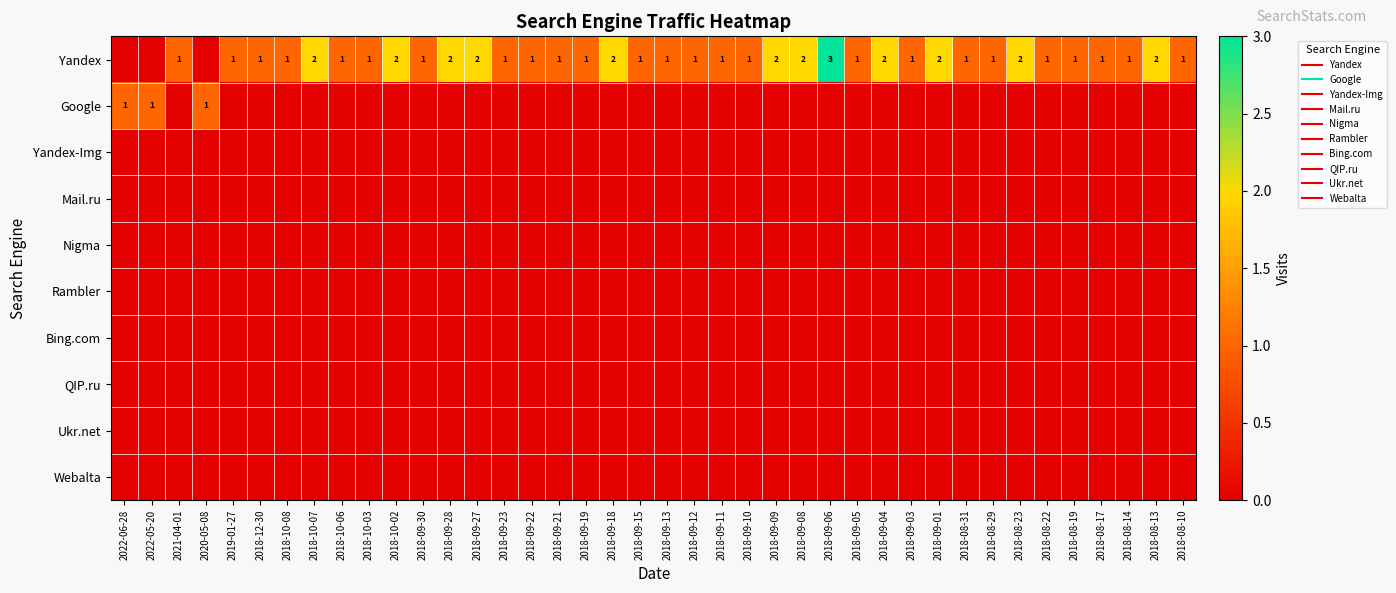

List the labels in order of Yandex value, smallest first.

2022-06-28, 2022-05-20, 2020-05-08, 2021-04-01, 2019-01-27, 2018-12-30, 2018-10-08, 2018-10-06, 2018-10-03, 2018-09-30, 2018-09-23, 2018-09-22, 2018-09-21, 2018-09-19, 2018-09-15, 2018-09-13, 2018-09-12, 2018-09-11, 2018-09-10, 2018-09-05, 2018-09-03, 2018-08-31, 2018-08-29, 2018-08-22, 2018-08-19, 2018-08-17, 2018-08-14, 2018-08-10, 2018-10-07, 2018-10-02, 2018-09-28, 2018-09-27, 2018-09-18, 2018-09-09, 2018-09-08, 2018-09-04, 2018-09-01, 2018-08-23, 2018-08-13, 2018-09-06